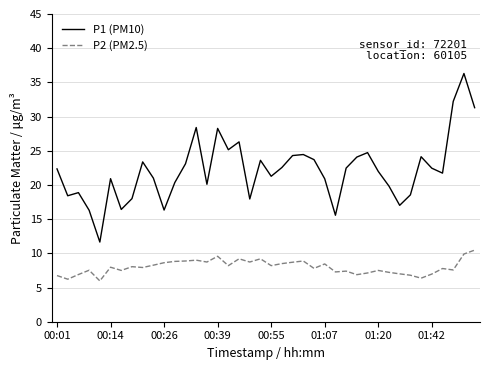

True or false: P1 (PM10) and P2 (PM2.5) intersect in this chart.

False